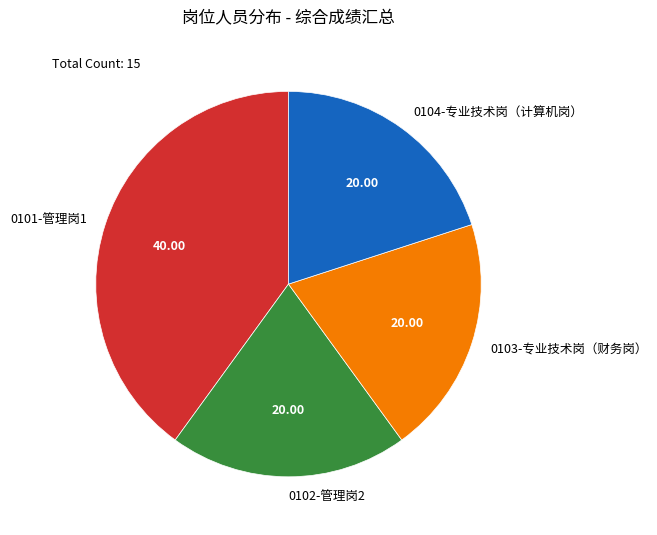

Which has a higher value, 0101-管理岗1 or 0103-专业技术岗（财务岗）?

0101-管理岗1